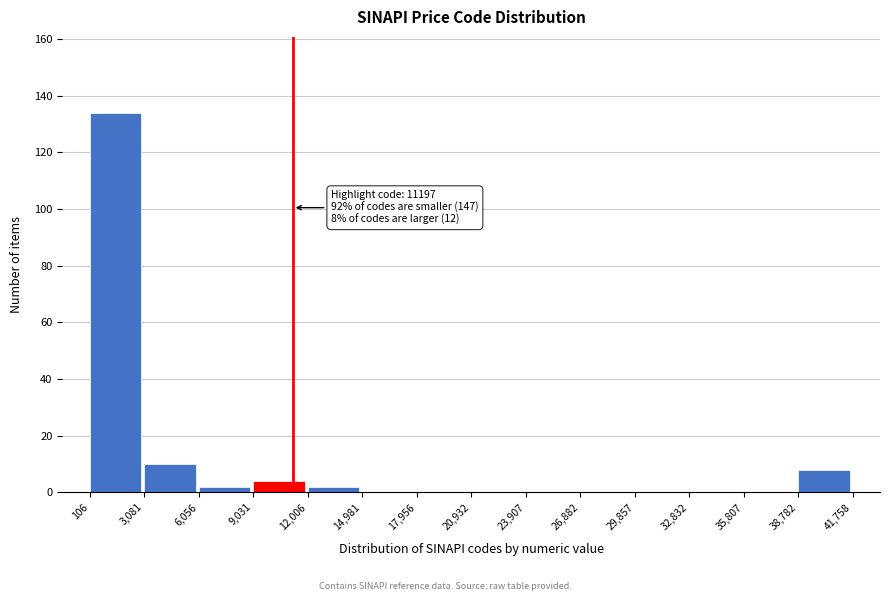

Which range on the x-axis has the tallest bar?

106 to 3,081